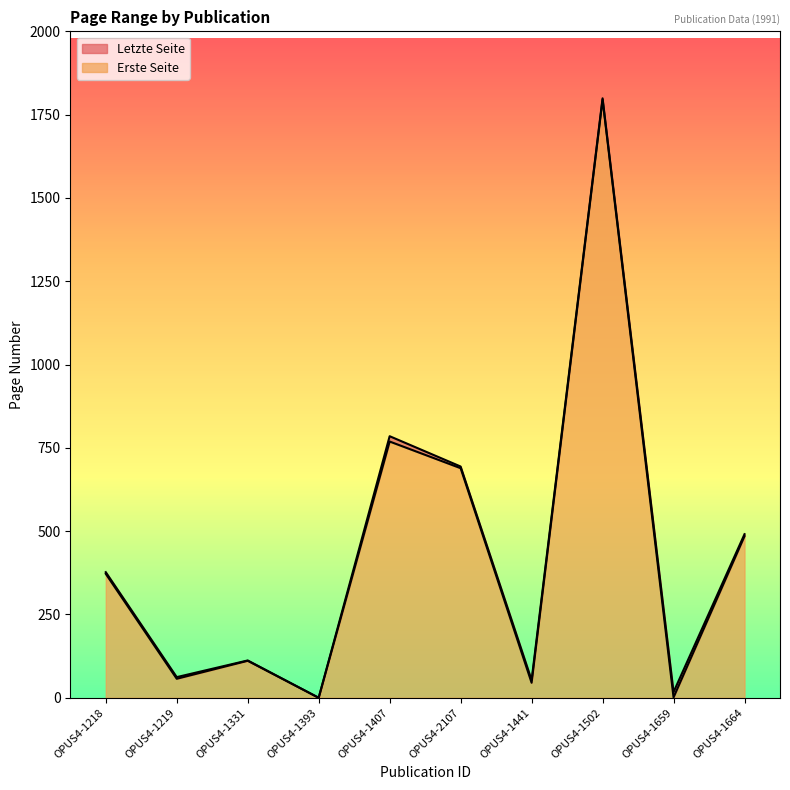

Is the value of Erste Seite at OPUS4-1502 greater than the value of Letzte Seite at OPUS4-1218?

Yes